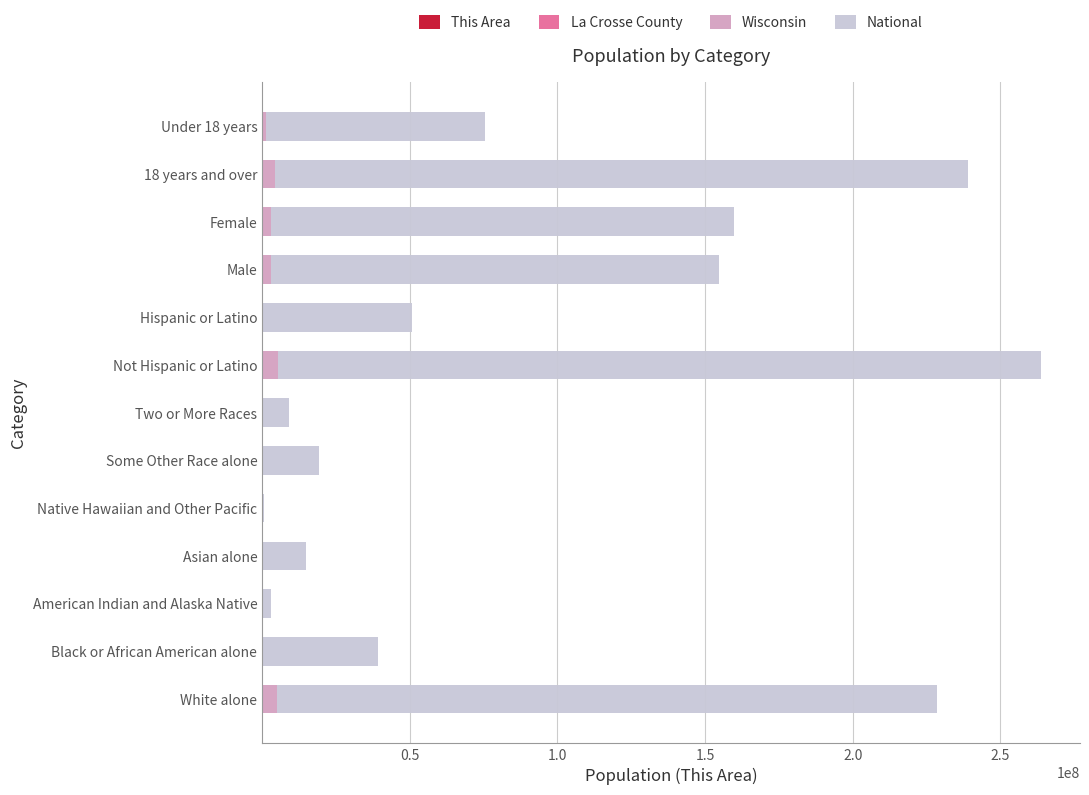

At which category is the sum across all series the highest?

Not Hispanic or Latino